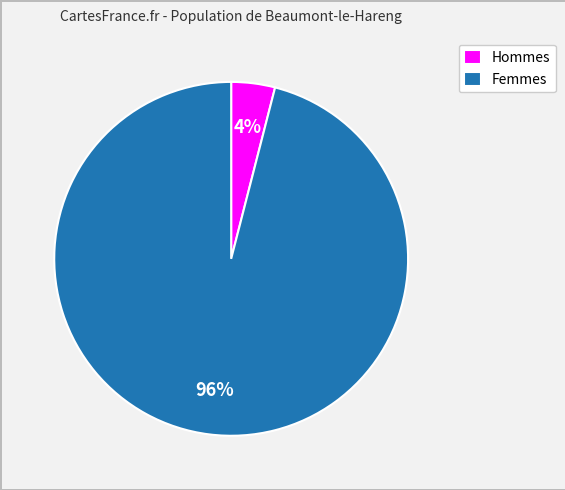

To the nearest percent, what portion does Femmes represent?

96%